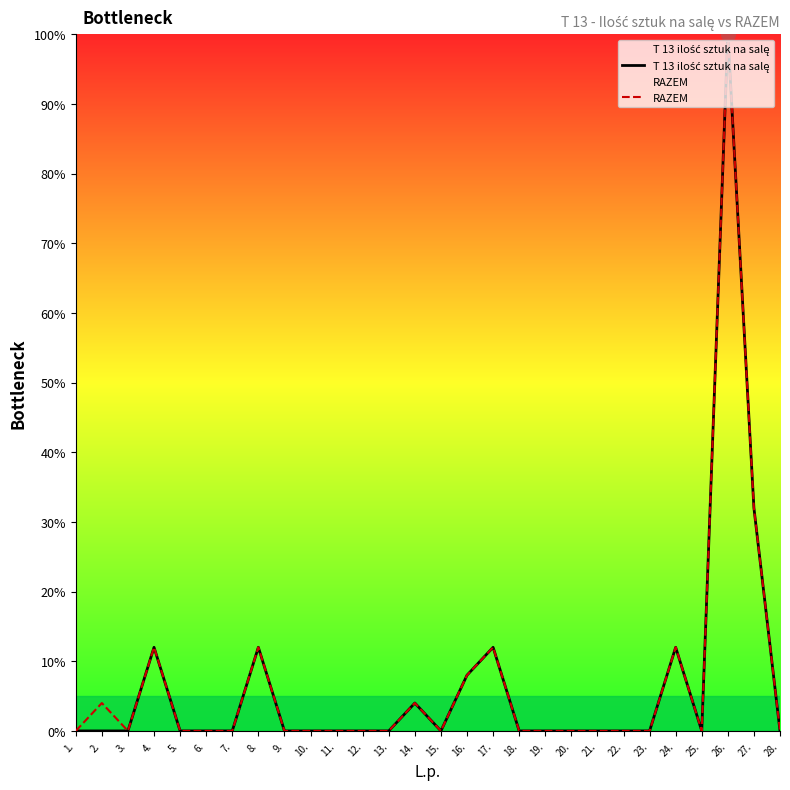

What is the label of the 3rd point from the right?

26.